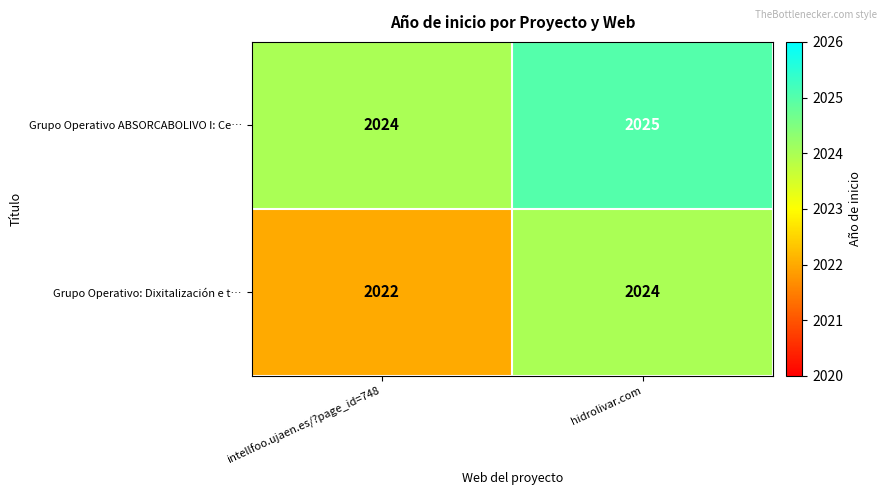

Rank the series by their average value, from highest to lowest.

Grupo Operativo ABSORCABOLIVO I: Ce…, Grupo Operativo: Dixitalización e t…